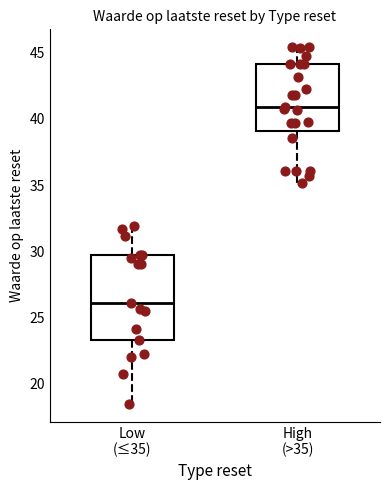

Comparing the boxes themselves (not the whiskers), which one is the tallest?

Low (≤35)